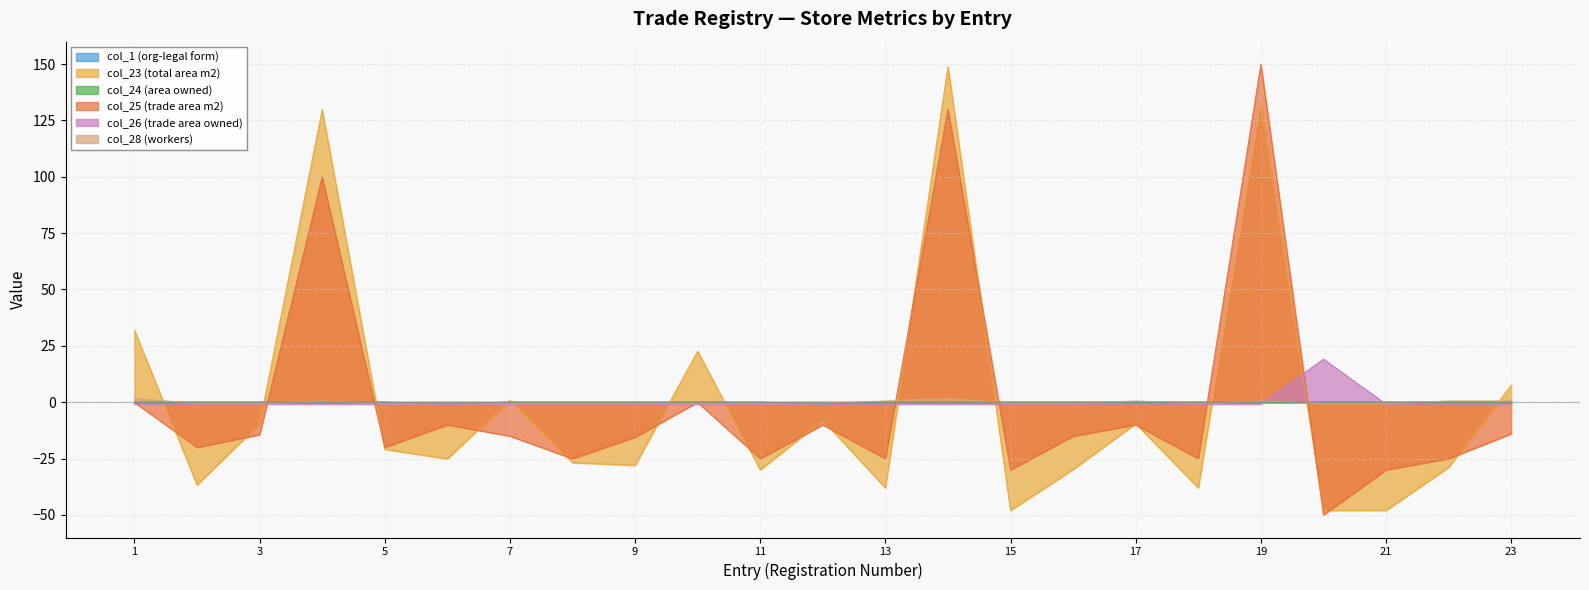

Which has a higher value, 12 or 14?

14